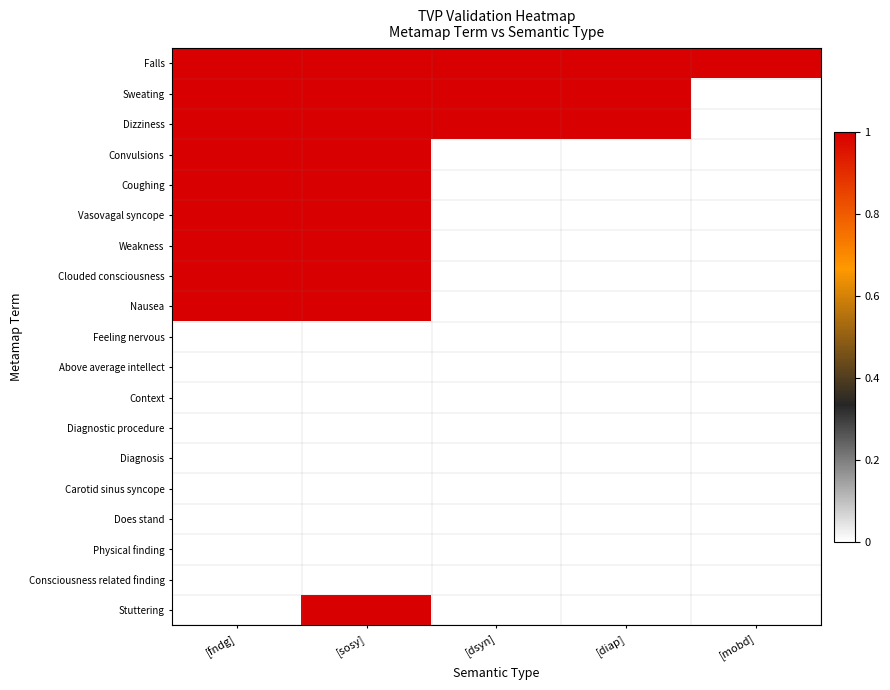

Reading left to right, extract all data points from this chart.

Falls: [fndg]=1	[sosy]=1	[dsyn]=1	[diap]=1	[mobd]=1
Sweating: [fndg]=1	[sosy]=1	[dsyn]=1	[diap]=1	[mobd]=0
Dizziness: [fndg]=1	[sosy]=1	[dsyn]=1	[diap]=1	[mobd]=0
Convulsions: [fndg]=1	[sosy]=1	[dsyn]=0	[diap]=0	[mobd]=0
Coughing: [fndg]=1	[sosy]=1	[dsyn]=0	[diap]=0	[mobd]=0
Vasovagal syncope: [fndg]=1	[sosy]=1	[dsyn]=0	[diap]=0	[mobd]=0
Weakness: [fndg]=1	[sosy]=1	[dsyn]=0	[diap]=0	[mobd]=0
Clouded consciousness: [fndg]=1	[sosy]=1	[dsyn]=0	[diap]=0	[mobd]=0
Nausea: [fndg]=1	[sosy]=1	[dsyn]=0	[diap]=0	[mobd]=0
Feeling nervous: [fndg]=0	[sosy]=0	[dsyn]=0	[diap]=0	[mobd]=0
Above average intellect: [fndg]=0	[sosy]=0	[dsyn]=0	[diap]=0	[mobd]=0
Context: [fndg]=0	[sosy]=0	[dsyn]=0	[diap]=0	[mobd]=0
Diagnostic procedure: [fndg]=0	[sosy]=0	[dsyn]=0	[diap]=0	[mobd]=0
Diagnosis: [fndg]=0	[sosy]=0	[dsyn]=0	[diap]=0	[mobd]=0
Carotid sinus syncope: [fndg]=0	[sosy]=0	[dsyn]=0	[diap]=0	[mobd]=0
Does stand: [fndg]=0	[sosy]=0	[dsyn]=0	[diap]=0	[mobd]=0
Physical finding: [fndg]=0	[sosy]=0	[dsyn]=0	[diap]=0	[mobd]=0
Consciousness related finding: [fndg]=0	[sosy]=0	[dsyn]=0	[diap]=0	[mobd]=0
Stuttering: [fndg]=0	[sosy]=1	[dsyn]=0	[diap]=0	[mobd]=0